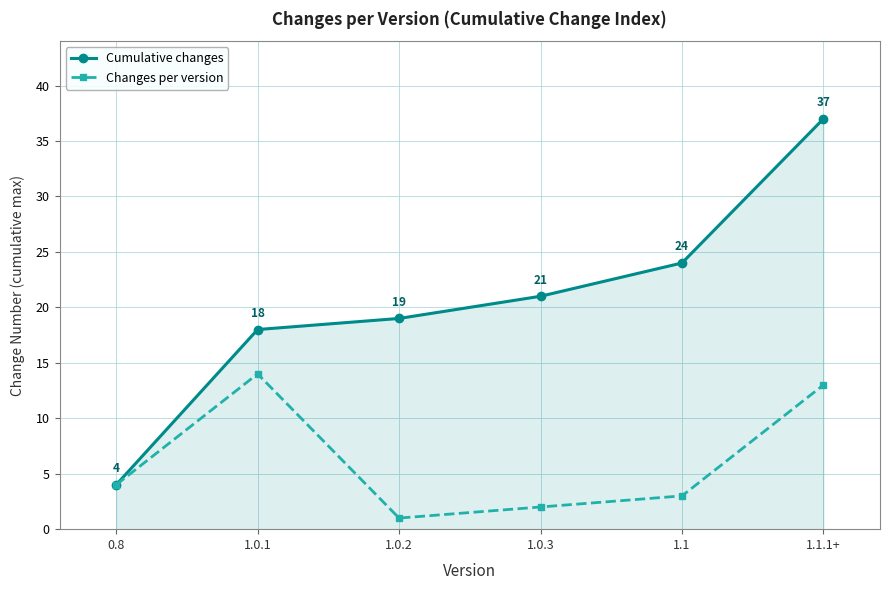

Read the Changes per version value at 1.1.1+.

13